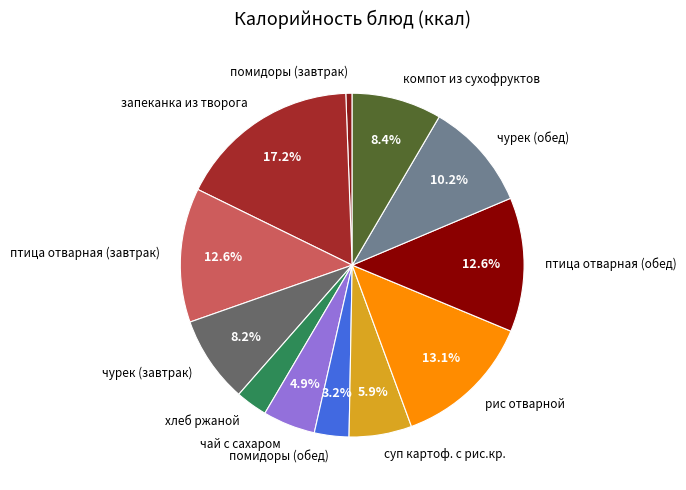

To the nearest percent, what percentage of the pie is чай с сахаром?

5%